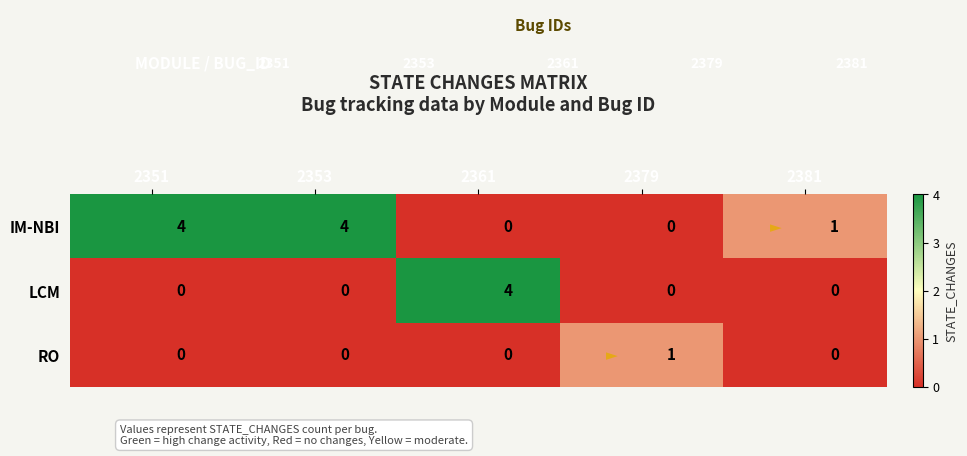

How many distinct data groups are displayed?

3